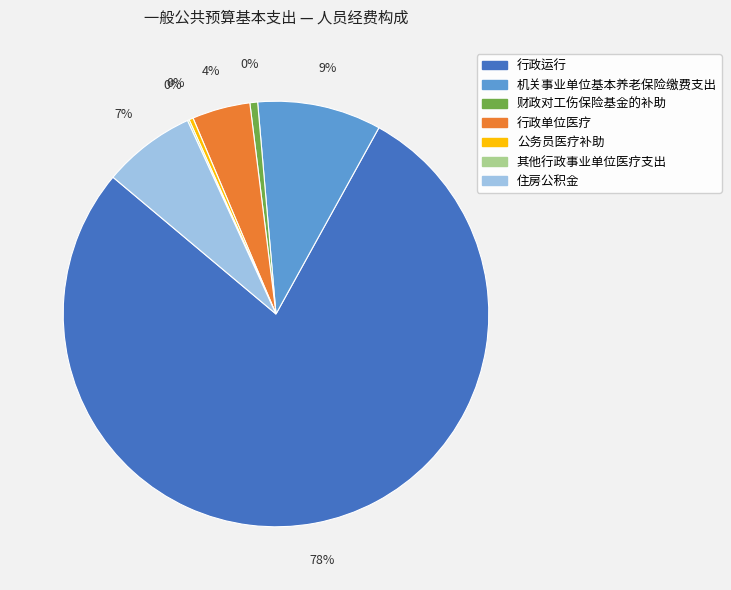

What is the largest slice in the pie chart?

行政运行